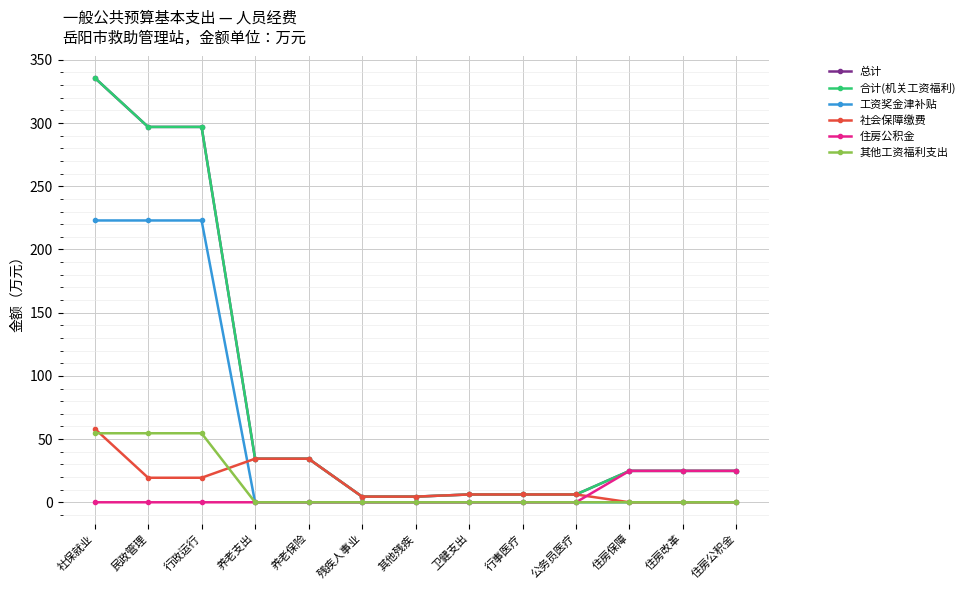

Does the chart display data point markers on the line(s)?

Yes